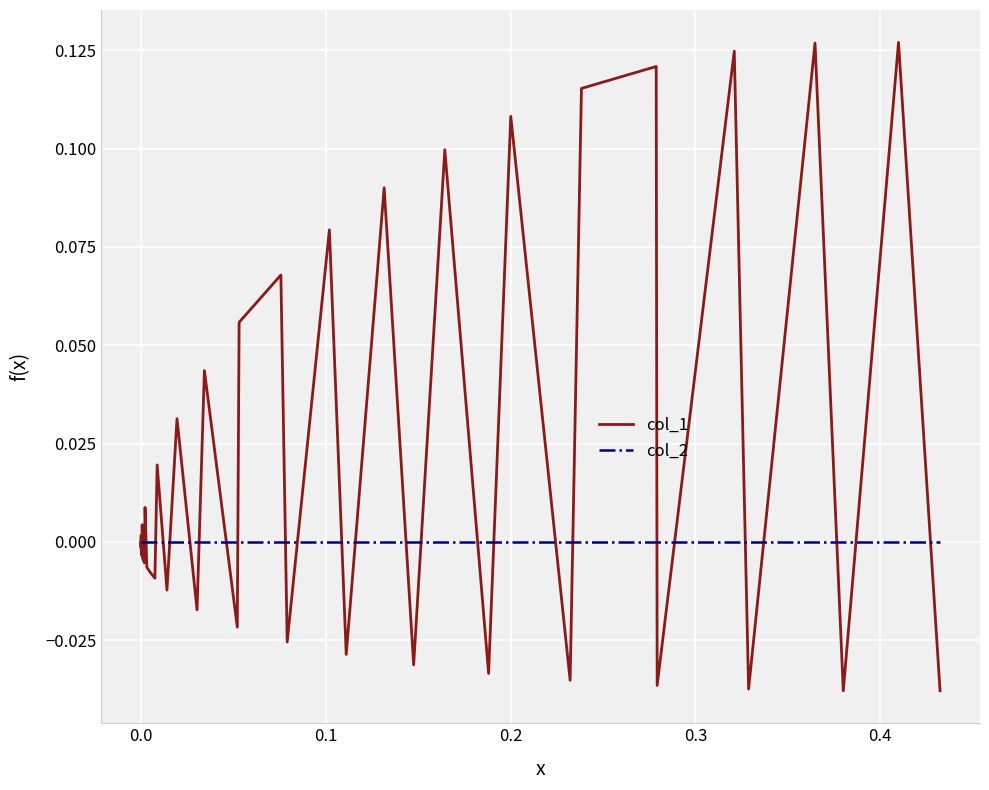

Which series has the largest total across all categories?

col_1